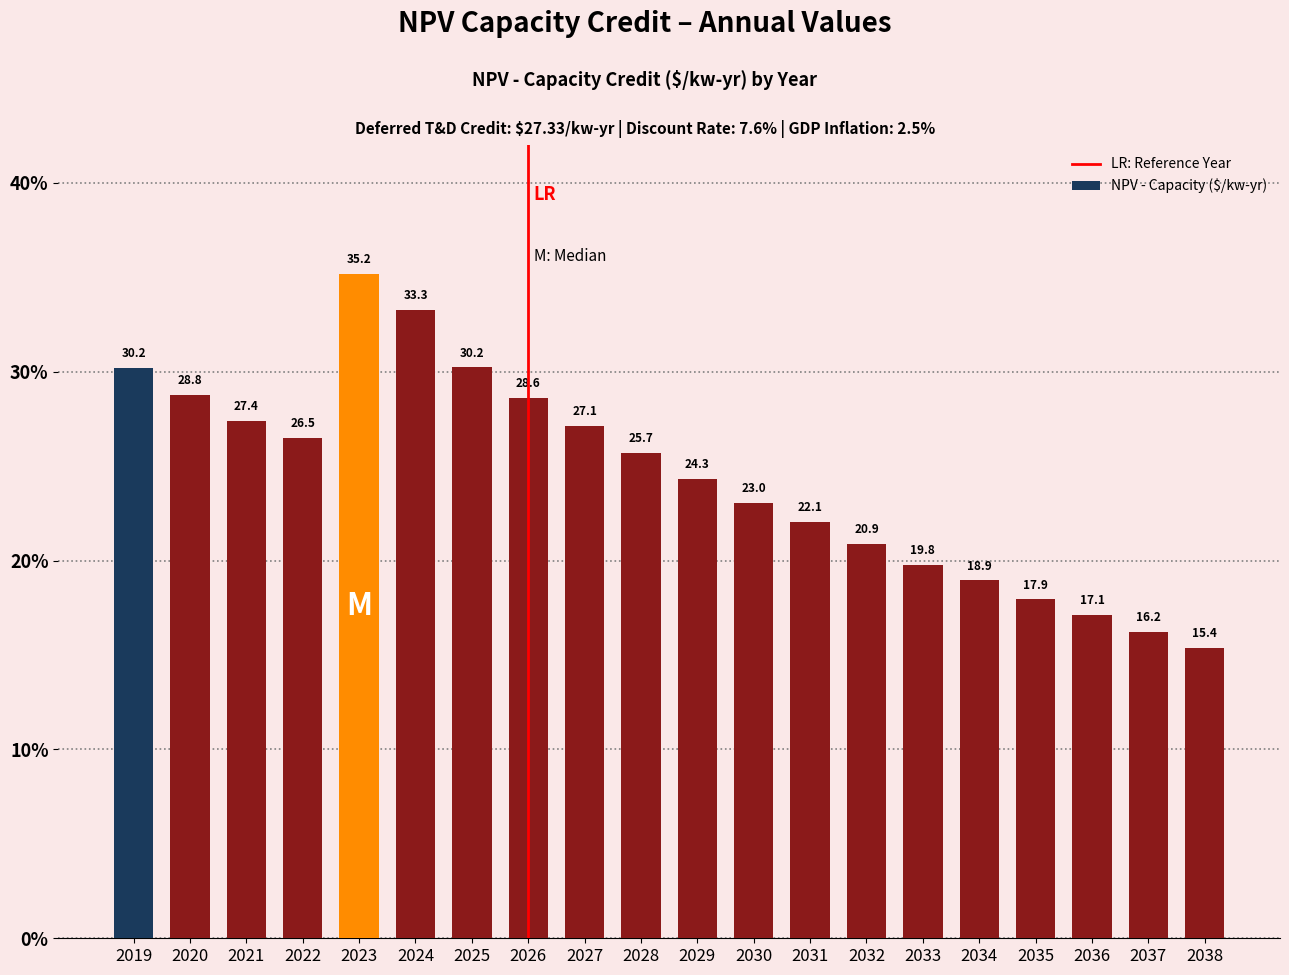

The value at 2037 is 28.2. True or false?

False